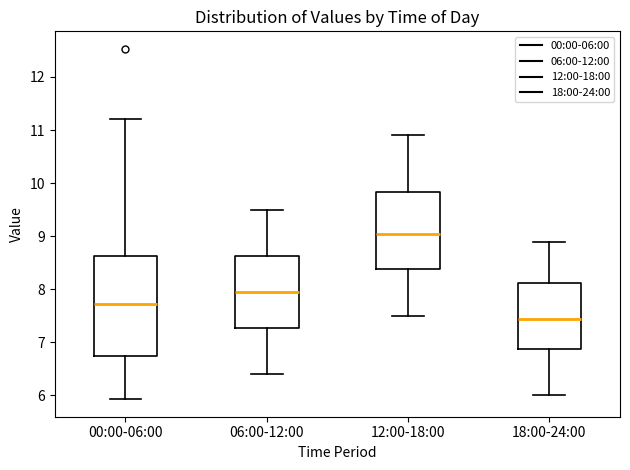

Which box is the tallest, from its lower edge to its upper edge?

00:00-06:00